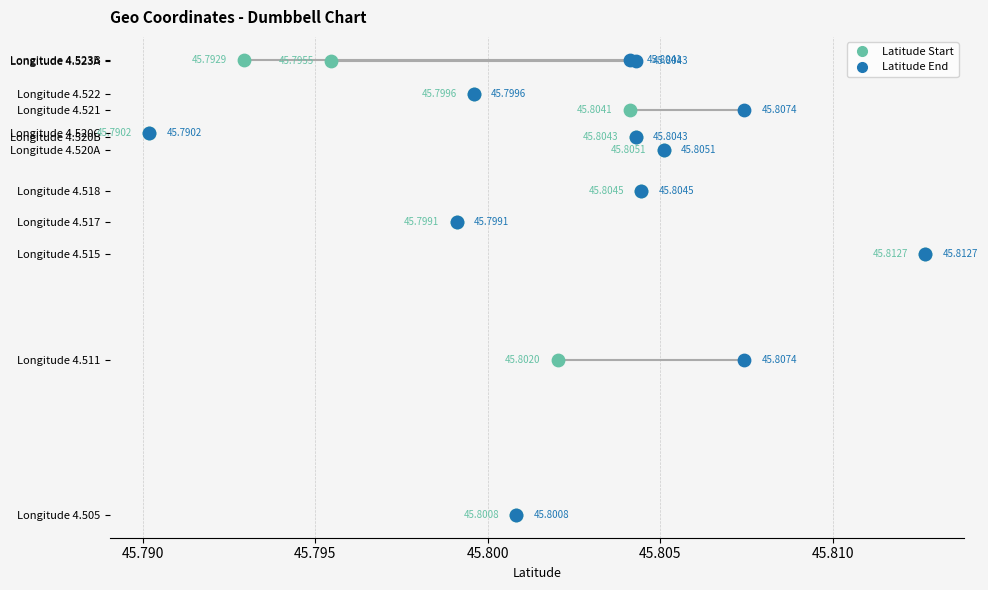

What are all the series names shown in the legend?

Latitude Start, Latitude End